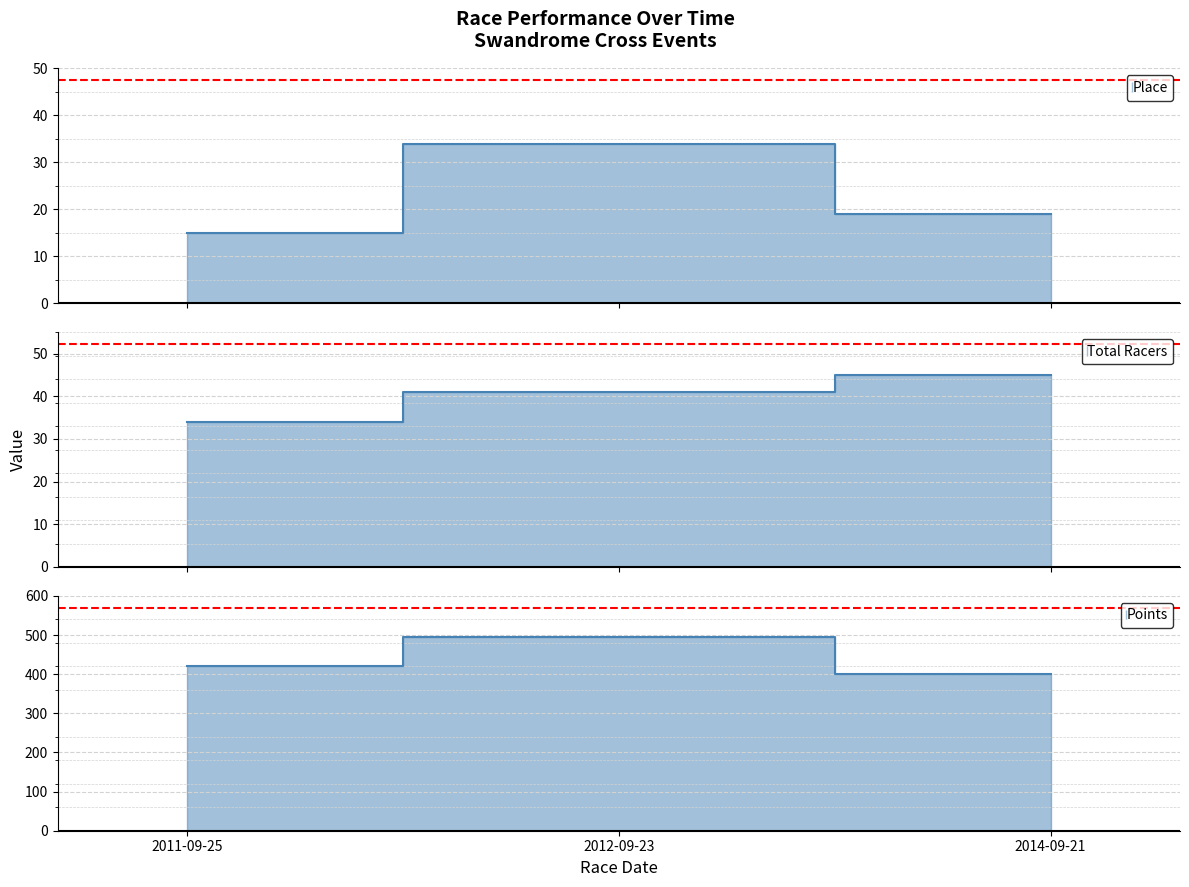

What position from the left is 2011-09-25?

1